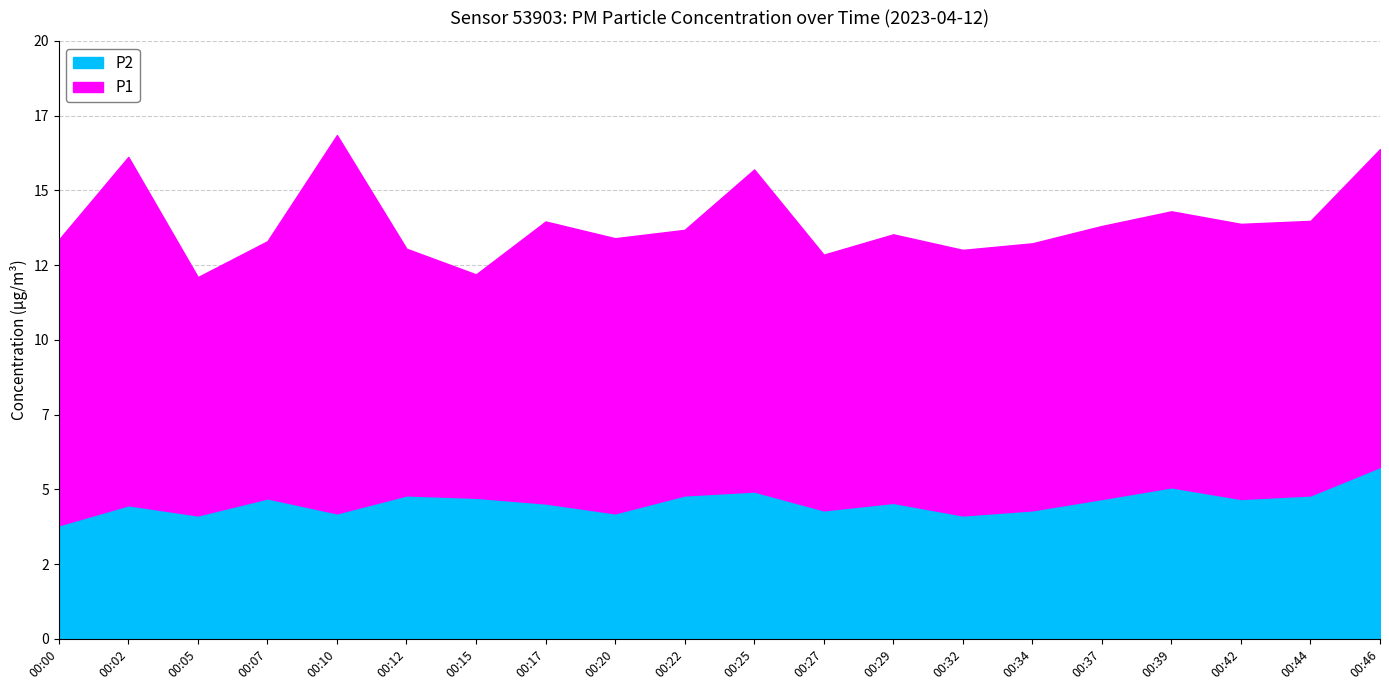

What is the sum of all P2 values?

91.5